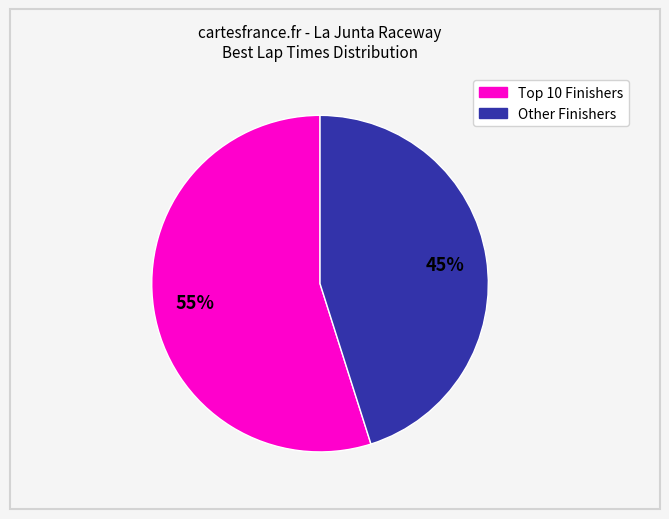

Is there any slice that represents more than half of the pie?

Yes